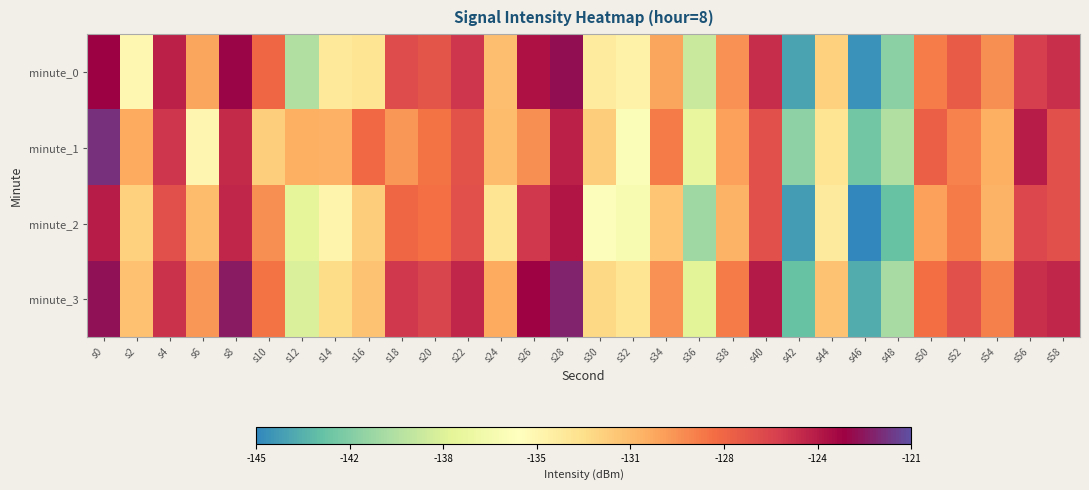

How many series are shown in this chart?

4